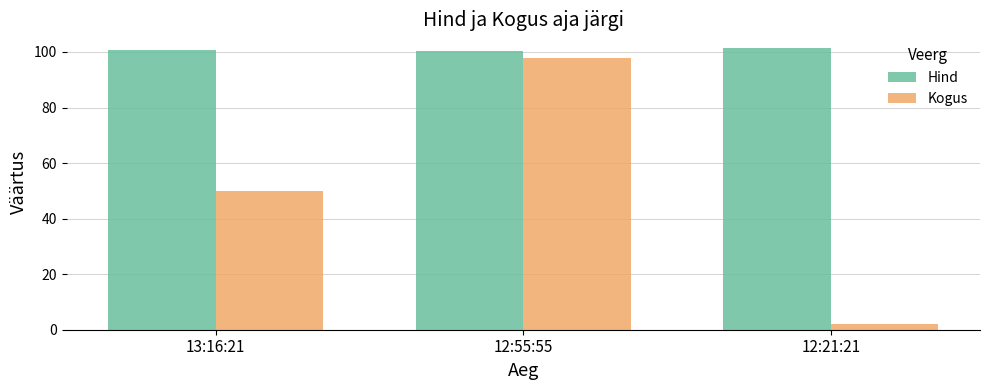

Does the chart contain any negative values?

No